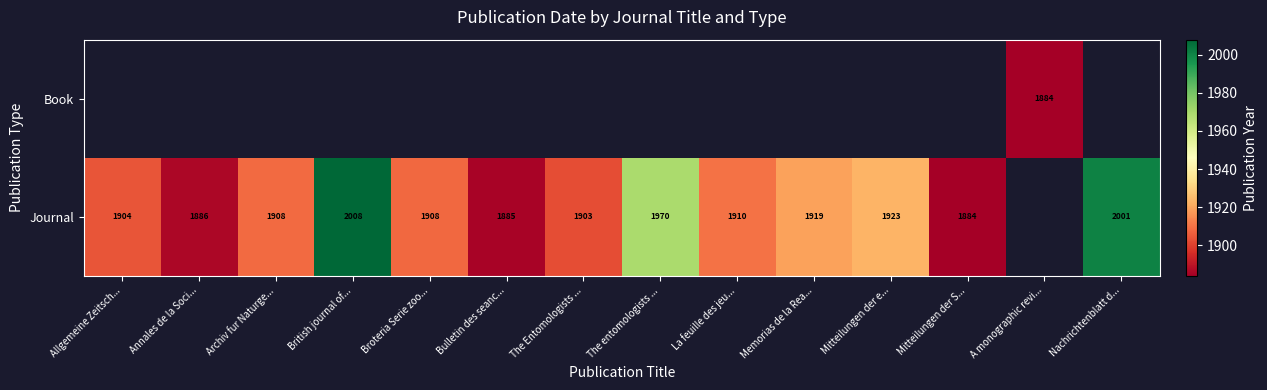

True or false: Journal has a value of 2995 at Allgemeine Zeitsch....

False